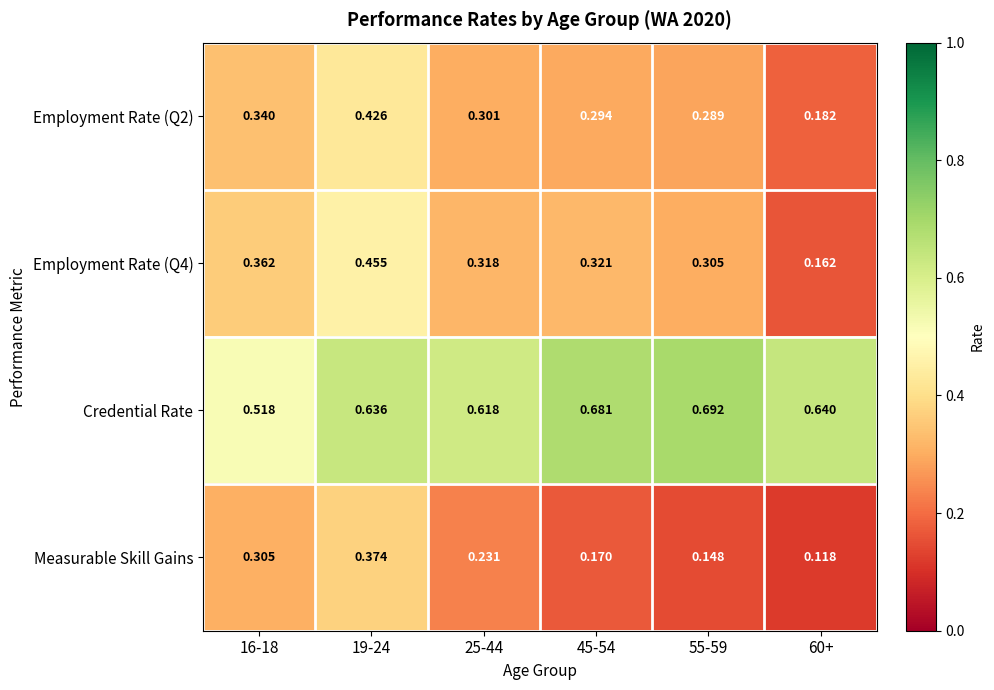

Is the value of Measurable Skill Gains at 55-59 greater than the value of Employment Rate (Q4) at 55-59?

No